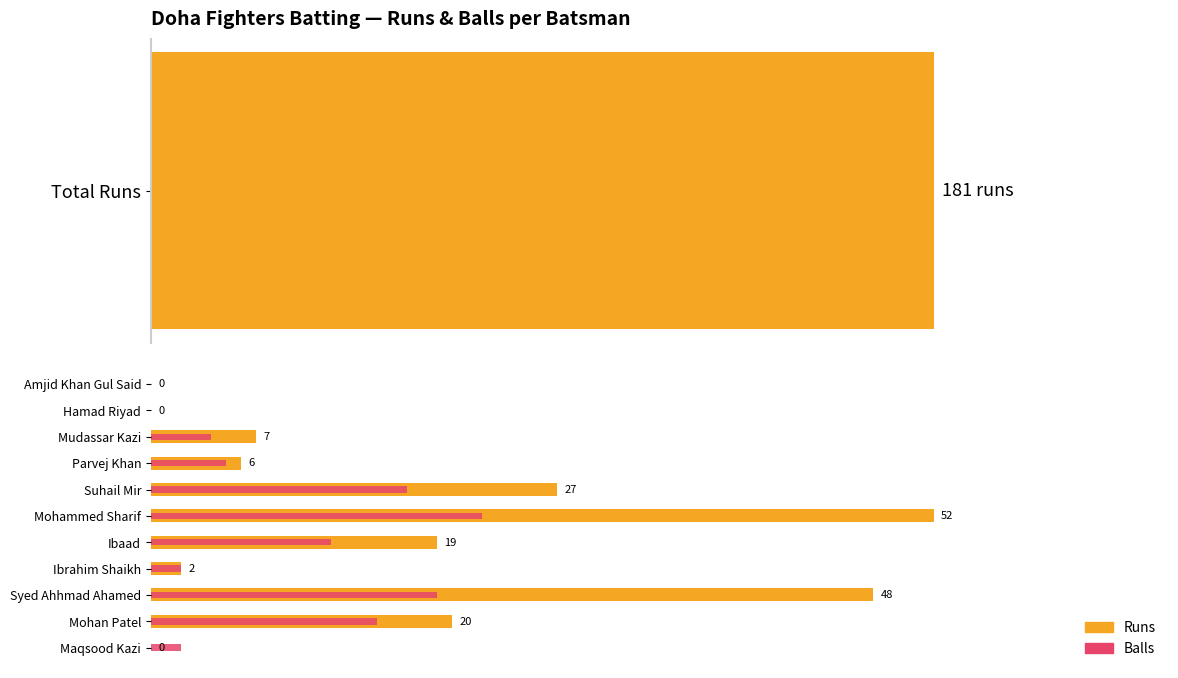

At Ibrahim Shaikh, list the series in order from smallest to largest.

Runs, Balls